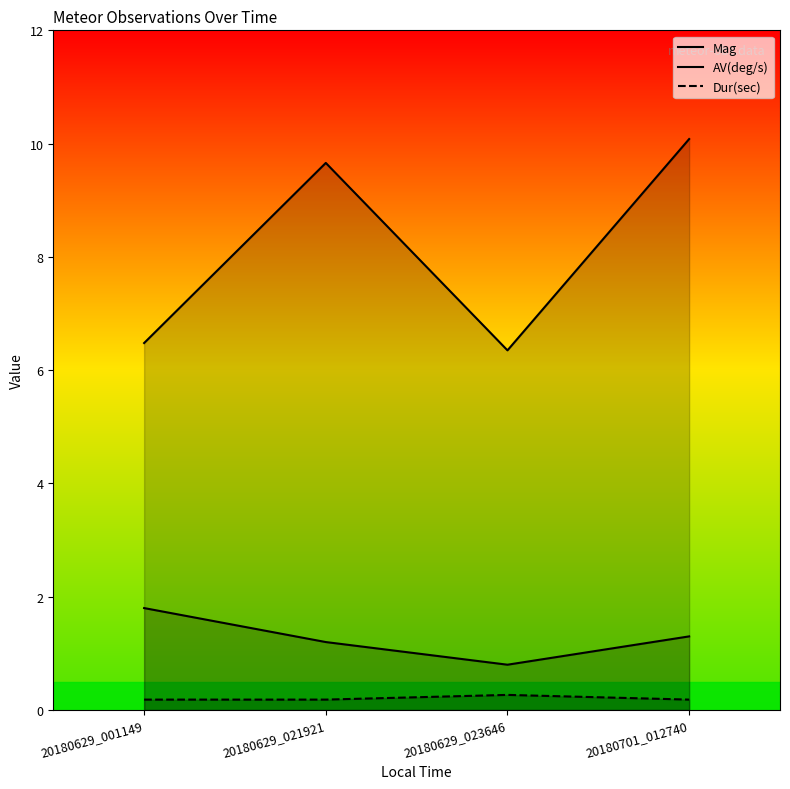

True or false: AV(deg/s) and Mag intersect in this chart.

False